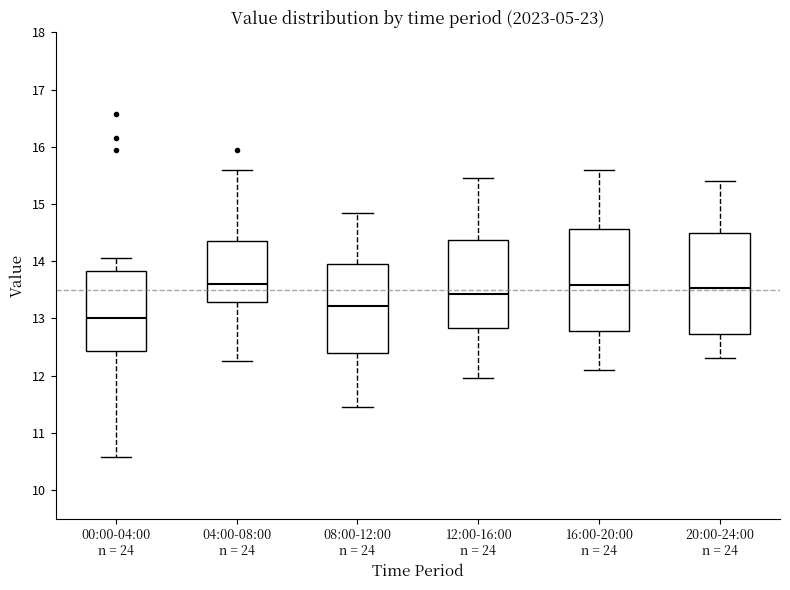

Reading left to right, transcribe this box plot: for each box, give where its median line is, the range the box spans, and where its two whiskers end, as read against the y-axis. The values are not printed on the chart, so give them approximately, as read against the axis.

00:00-04:00 n = 24: median 13.0, box 12.4 to 13.8, whiskers 10.6 to 14.1
04:00-08:00 n = 24: median 13.6, box 13.3 to 14.4, whiskers 12.3 to 15.6
08:00-12:00 n = 24: median 13.2, box 12.4 to 14.0, whiskers 11.5 to 14.9
12:00-16:00 n = 24: median 13.4, box 12.8 to 14.4, whiskers 12.0 to 15.5
16:00-20:00 n = 24: median 13.6, box 12.8 to 14.6, whiskers 12.1 to 15.6
20:00-24:00 n = 24: median 13.5, box 12.7 to 14.5, whiskers 12.3 to 15.4